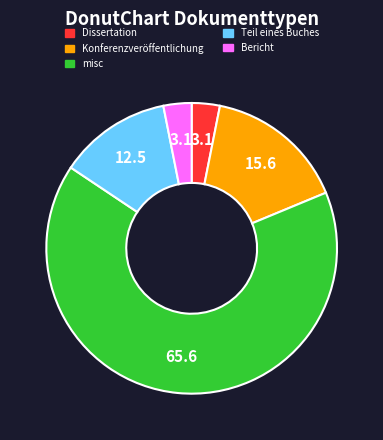

What is the majority slice?

misc